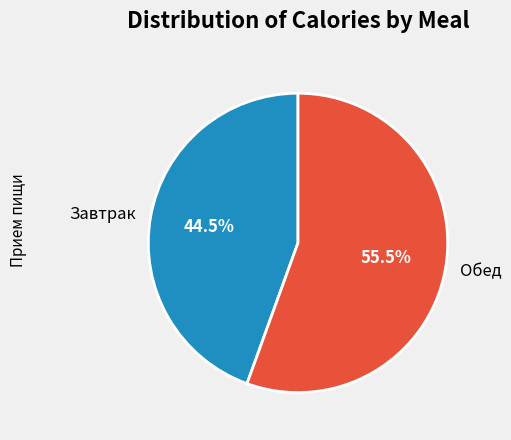

What portion of the pie excludes Завтрак?

55.5%